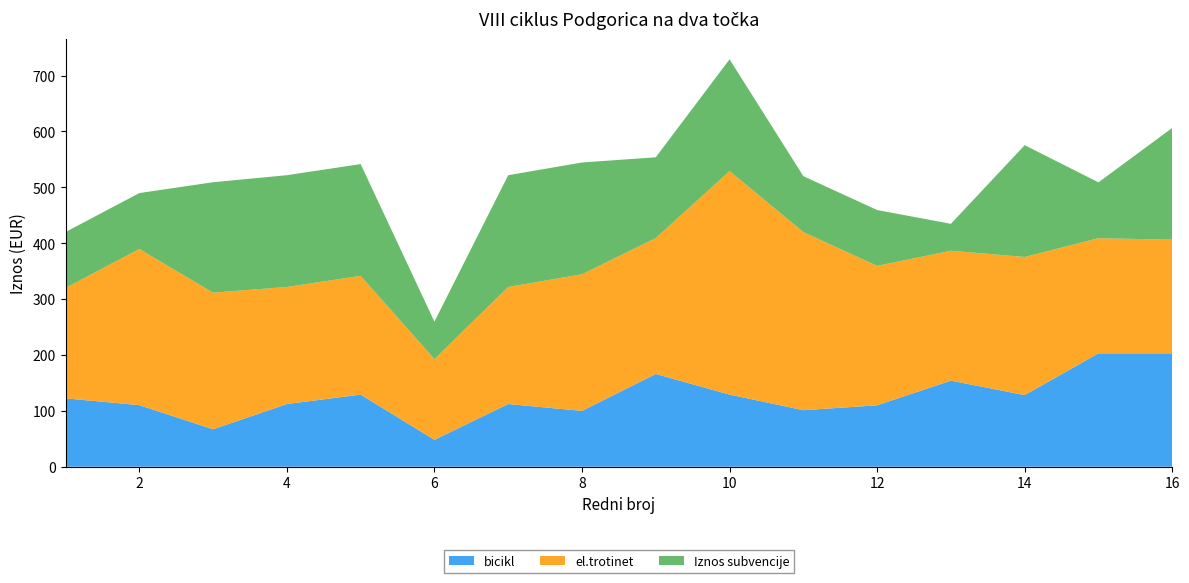

Reading left to right, list all the values displayed in this chart.

bicikl: 1=122.4	2=110.2	3=67.0	4=112.2	5=129.1	6=48.1	7=112.2	8=100.0	9=166.1	10=129.1	11=101.2	12=109.9	13=154.1	14=128.2	15=203.0	16=203.0
el.trotinet: 1=197.6	2=279.5	3=244.5	4=209.5	5=212.5	6=144.5	7=209.5	8=244.5	9=243.2	10=400.0	11=318.8	12=249.5	13=232.5	14=247.2	15=206.0	16=203.4
Iznos subvencije: 1=100.0	2=100.0	3=197.6	4=200.0	5=200.0	6=67.0	7=200.0	8=200.0	9=144.5	10=200.0	11=100.0	12=100.0	13=48.1	14=200.0	15=100.0	16=200.0